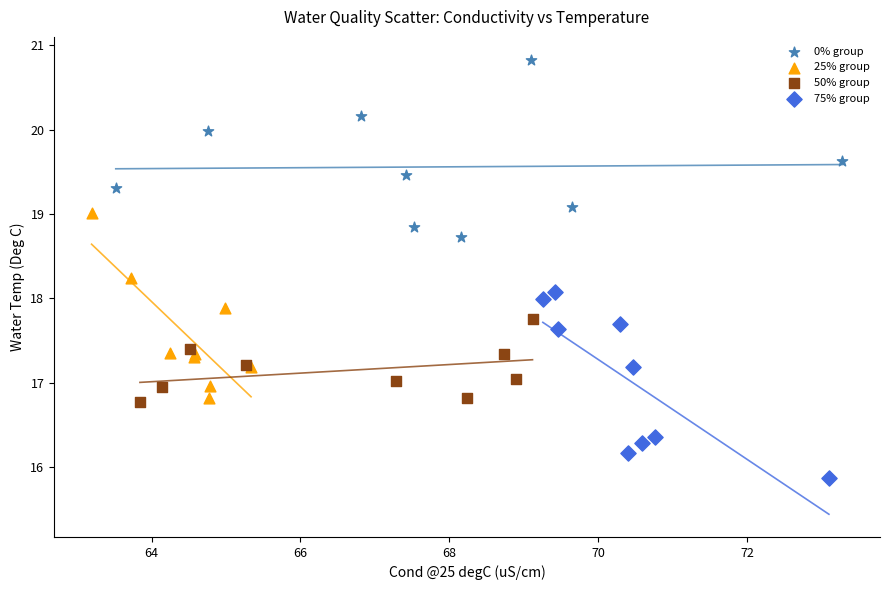

Which series contains the highest Y value?

0% group